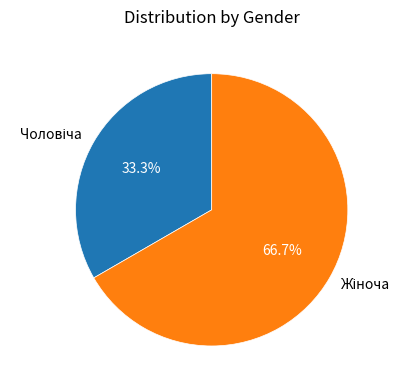

Is there a majority slice in this chart?

Yes